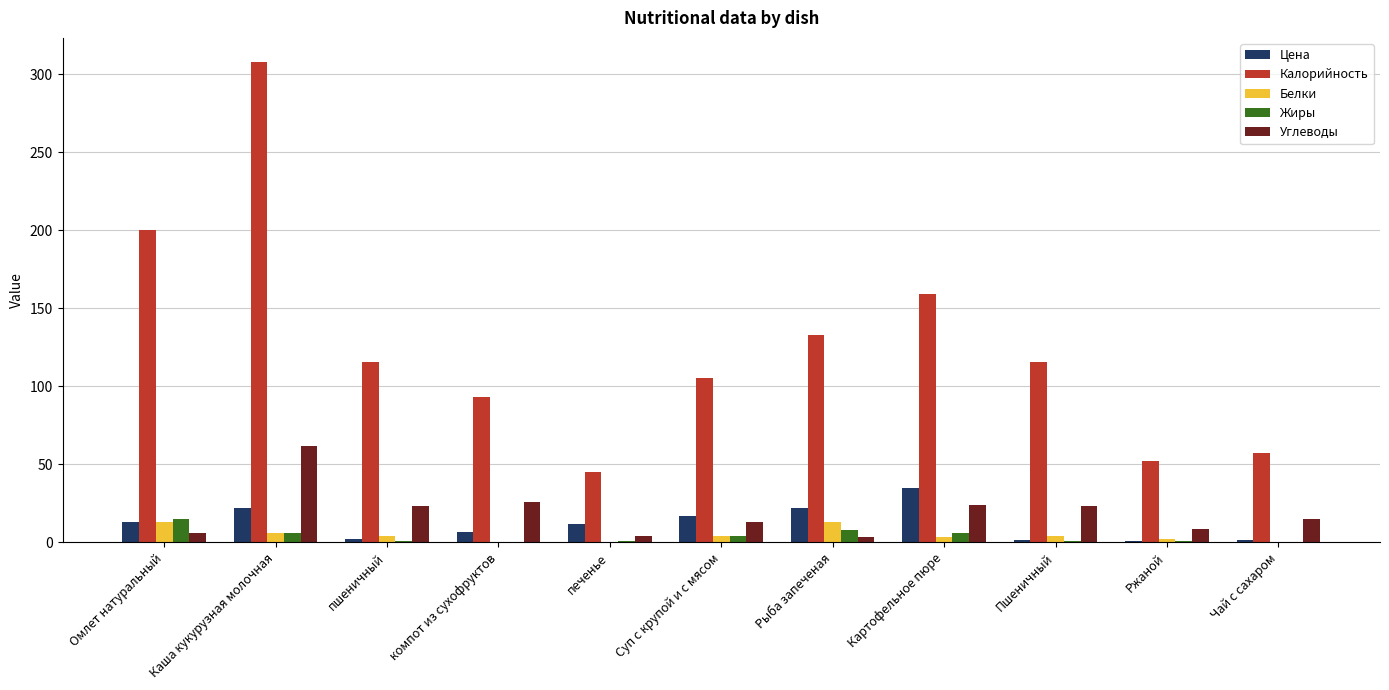

Between компот из сухофруктов and Картофельное пюре, which series saw the biggest shift?

Калорийность